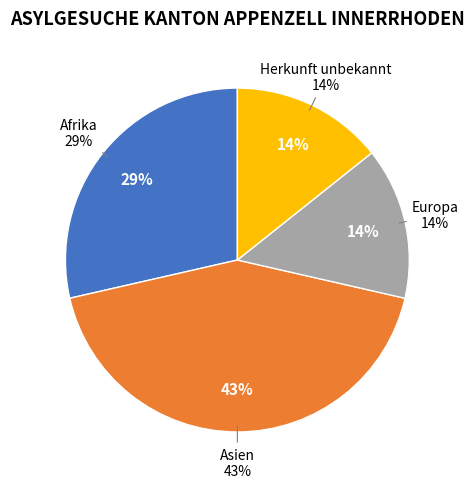

The Afrika slice represents 37% of the pie. True or false?

False